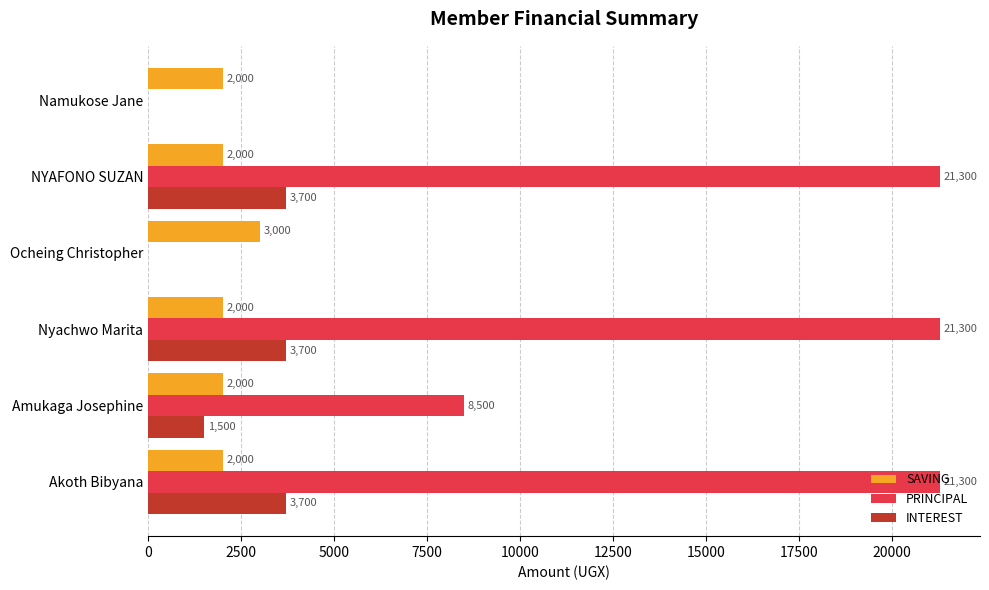

Where is INTEREST nearest to the value 1850?

Amukaga Josephine